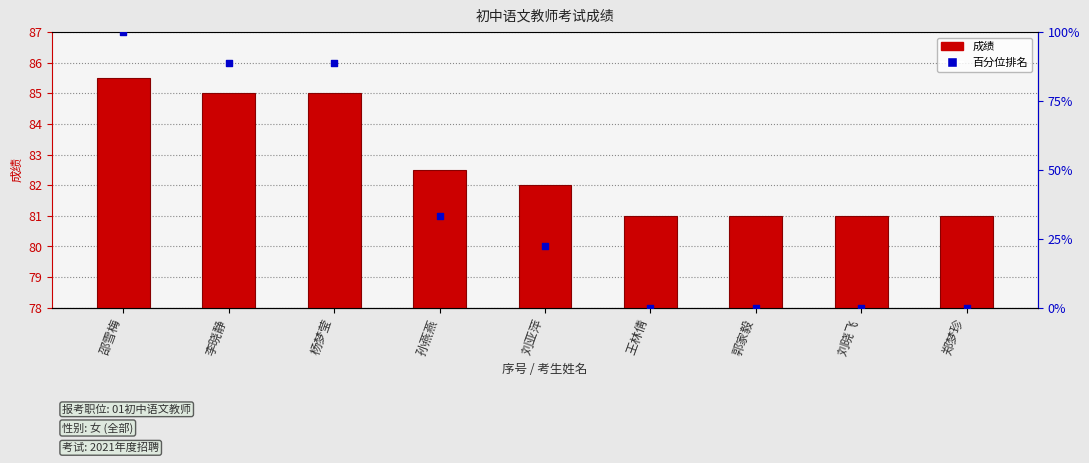

What is the total value across all series at 刘晓飞?

81.0